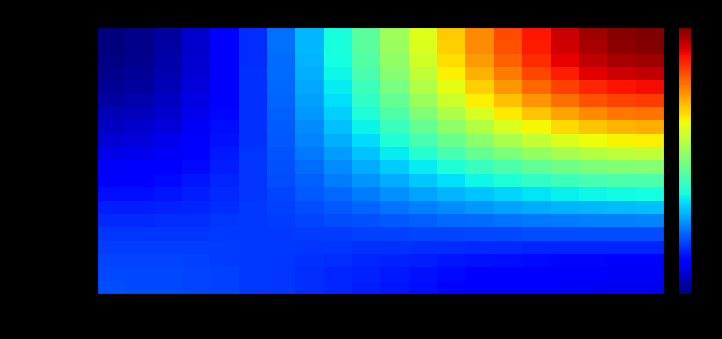

Which label corresponds to the largest value in the chart?

io_index